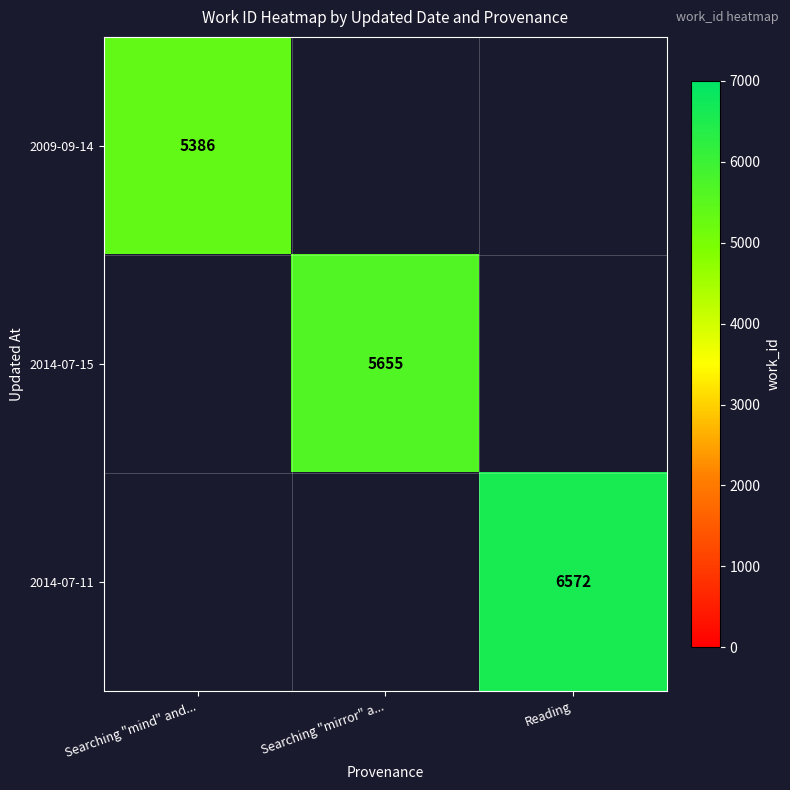

What is the maximum value shown in the chart?

6572